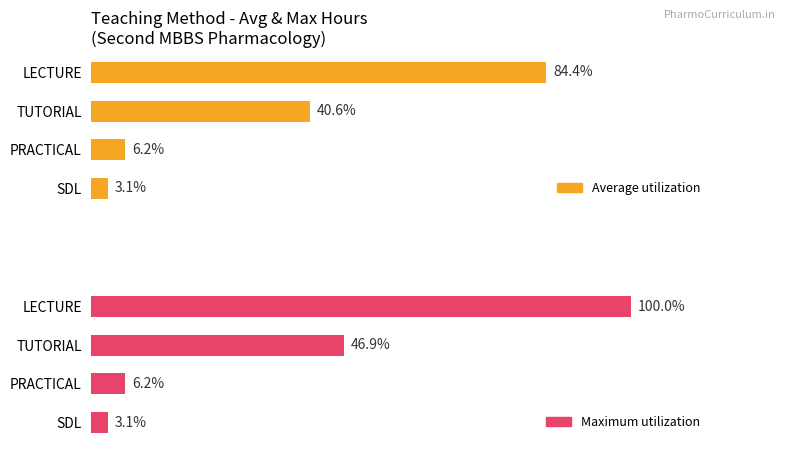

Between LECTURE and TUTORIAL, which series saw the biggest shift?

Maximum utilization